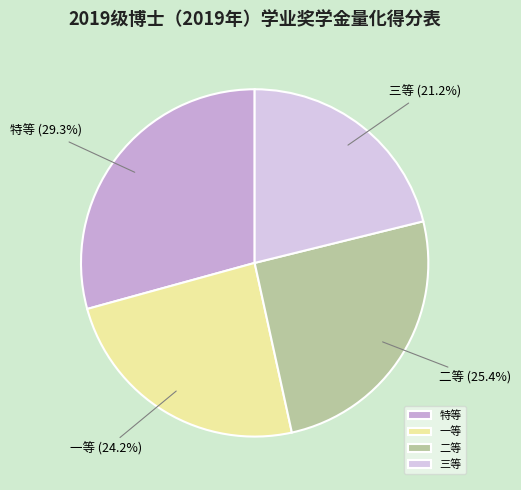

What percentage is the 二等 slice, to the nearest percent?

25%